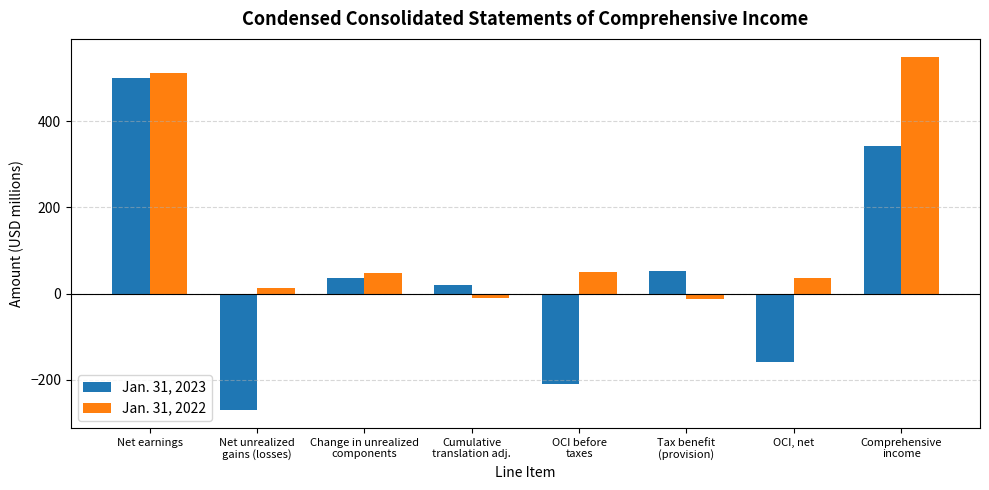

Is it true that Jan. 31, 2023 equals 501 at Net earnings?

True